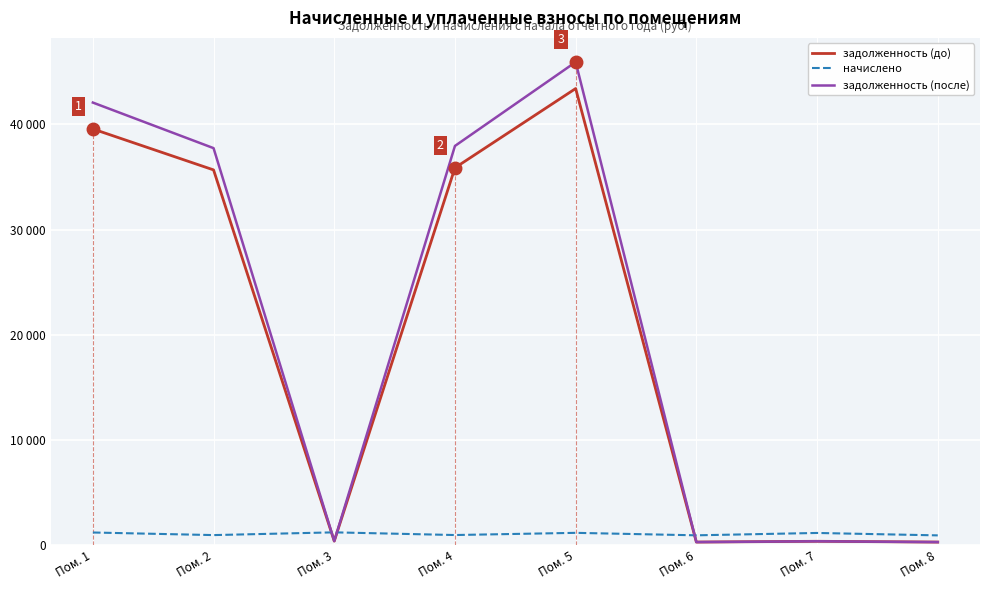

At which label is задолженность (после) closest to 23109?

Пом. 2